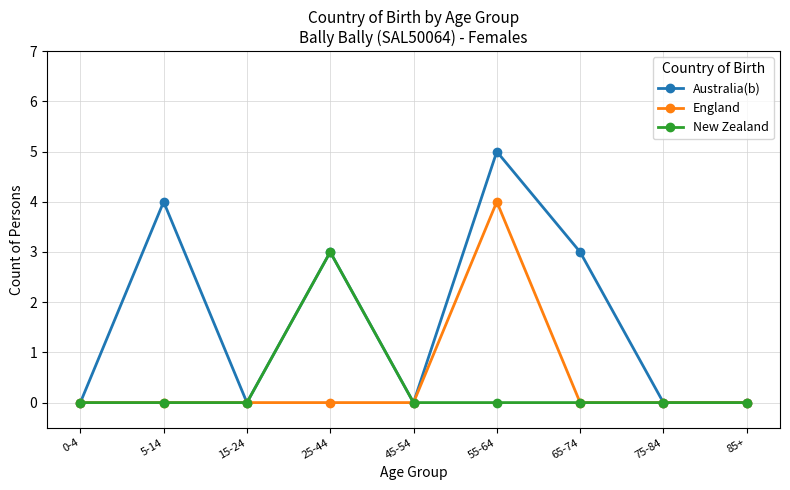

How many lines are shown in the chart?

3